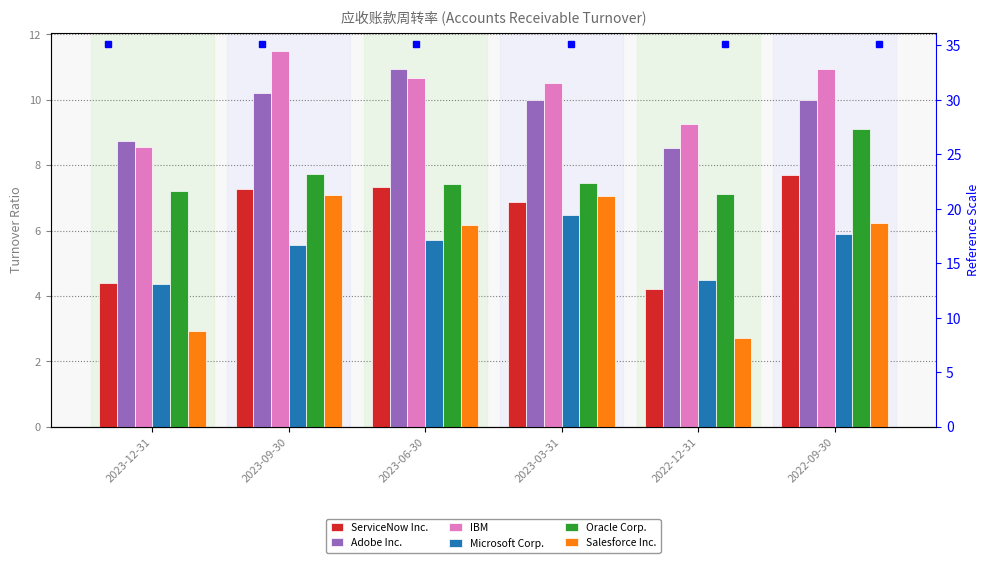

How many data points in Salesforce Inc. are less than 6?

2